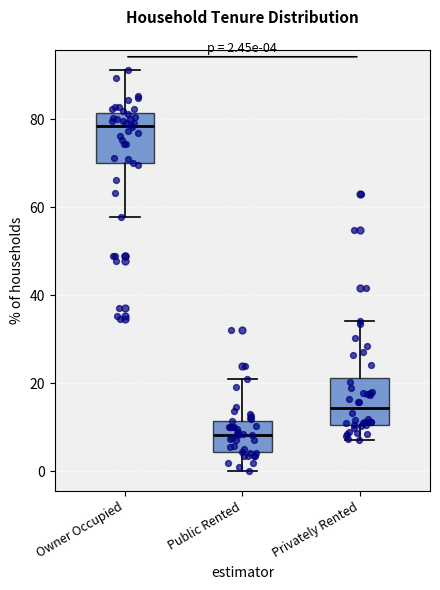

Which box has the lowest median line?

Public Rented